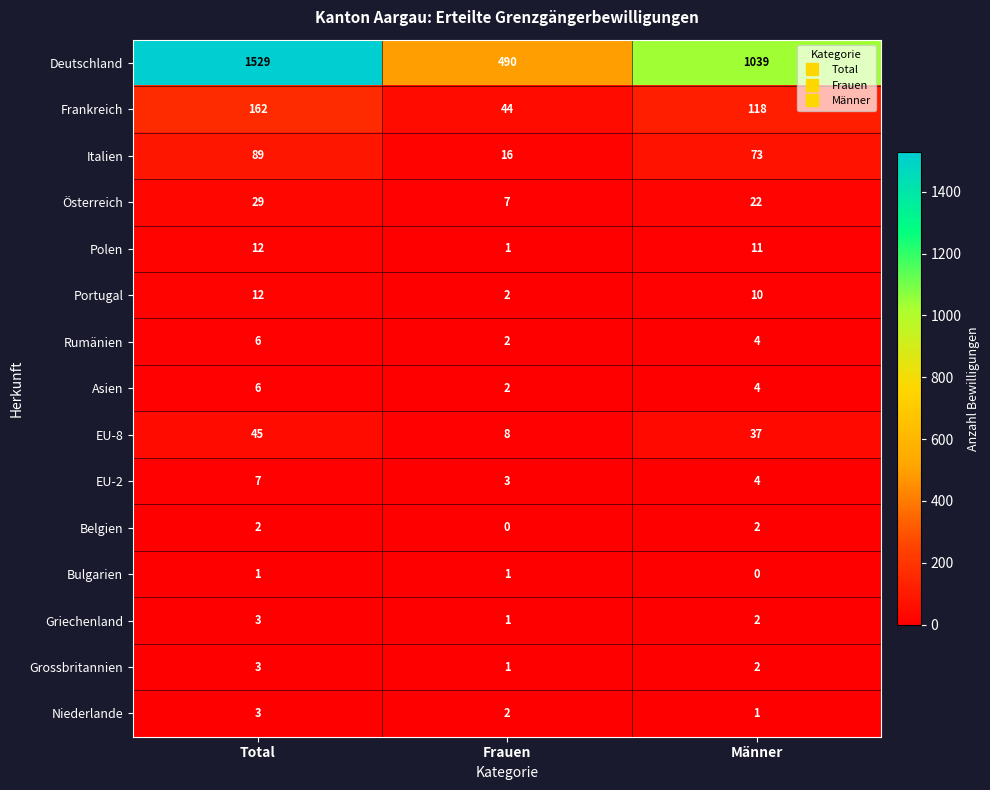

What is the maximum value shown in the chart?

1529